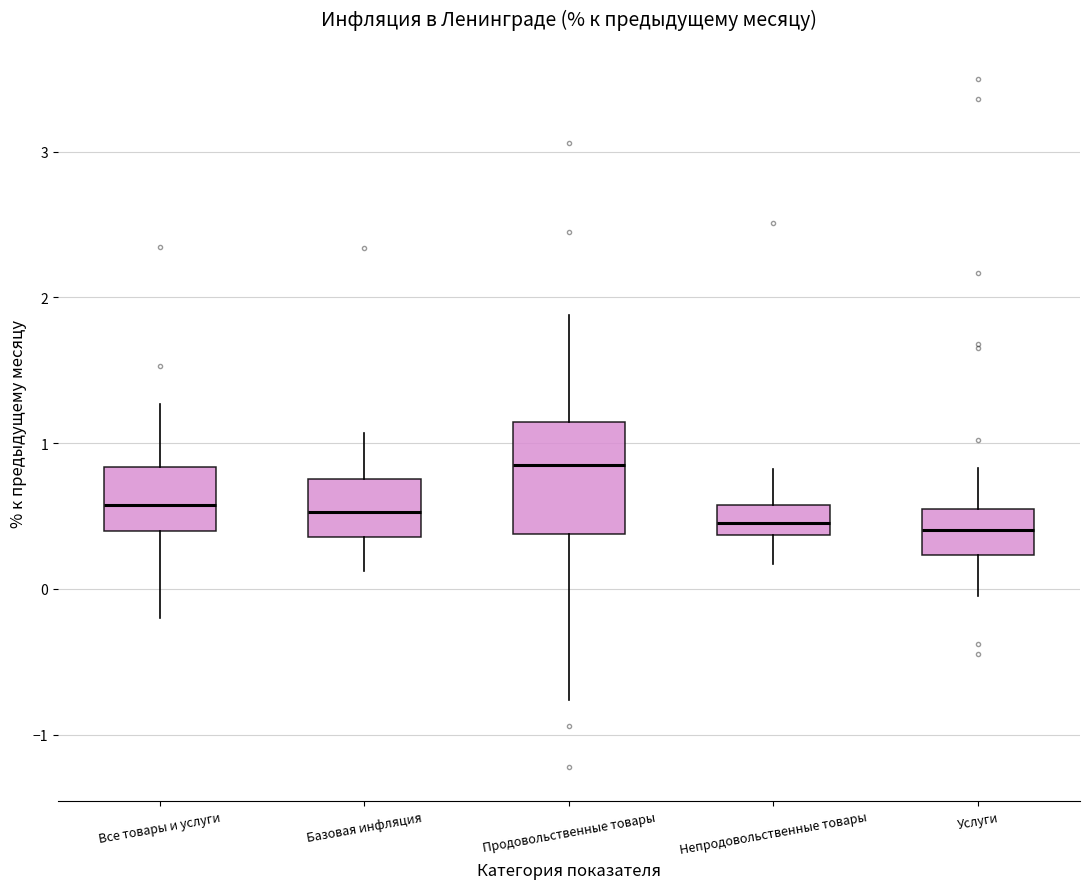

Which box has the highest median line?

Продовольственные товары